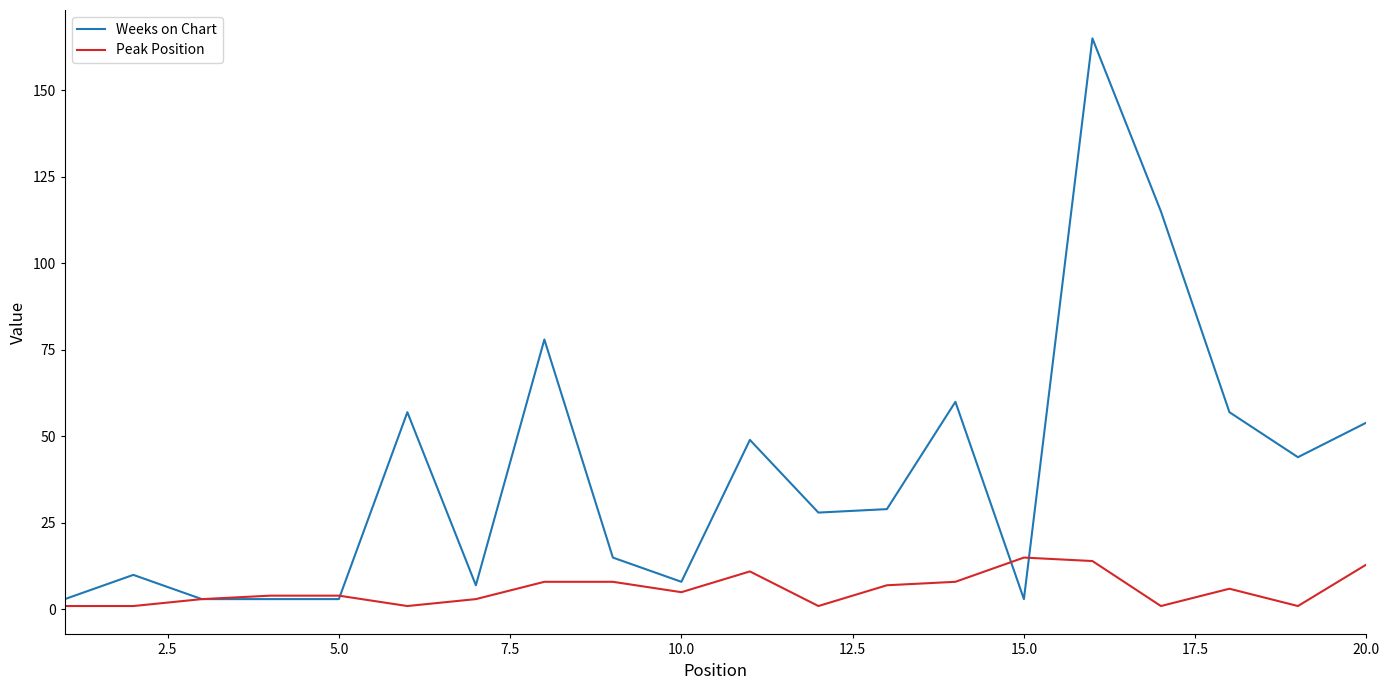

True or false: Peak Position has more than 1 points higher than both neighbors.

True